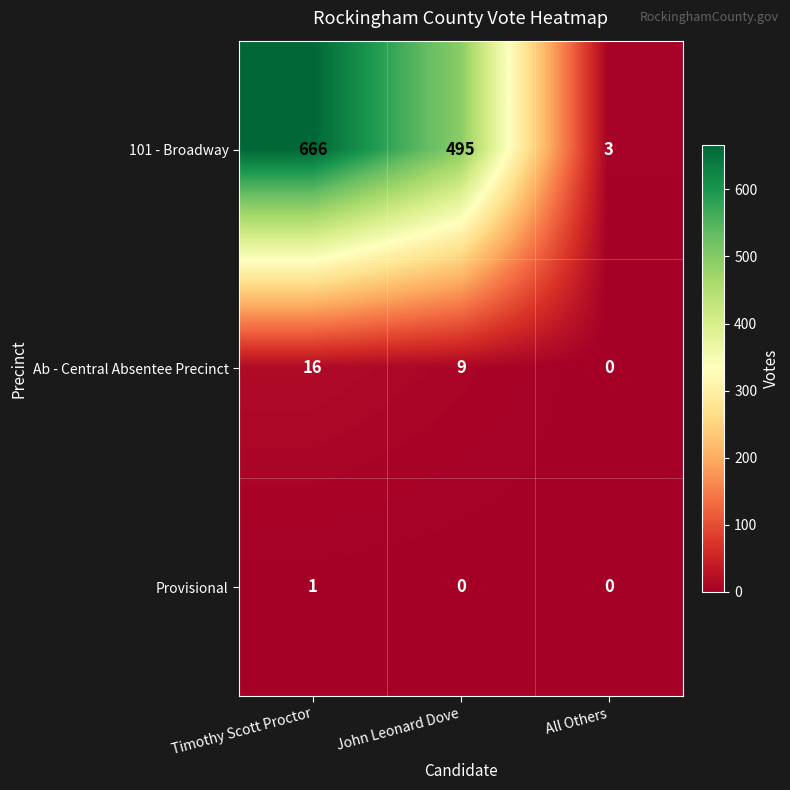

What is the sum of the Ab - Central Absentee Precinct values at All Others and John Leonard Dove?

9